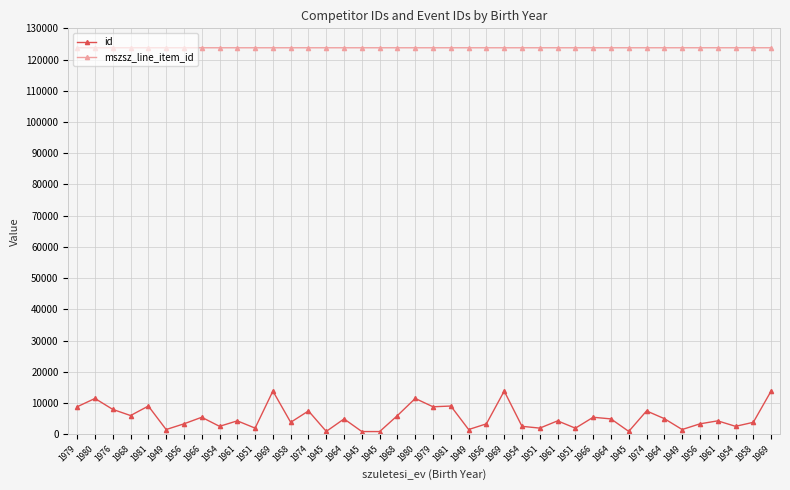

Is this an area chart (filled region under the line)?

No